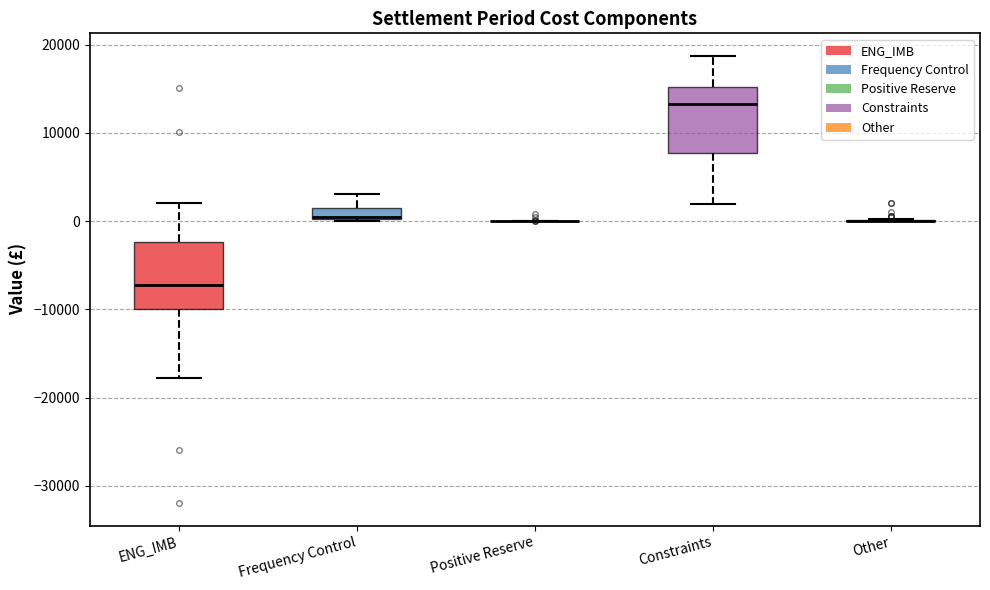

Where is the lower edge of the box for ENG_IMB on the y-axis? The values are not printed on the chart, so give them approximately, as read against the axis.

-10000